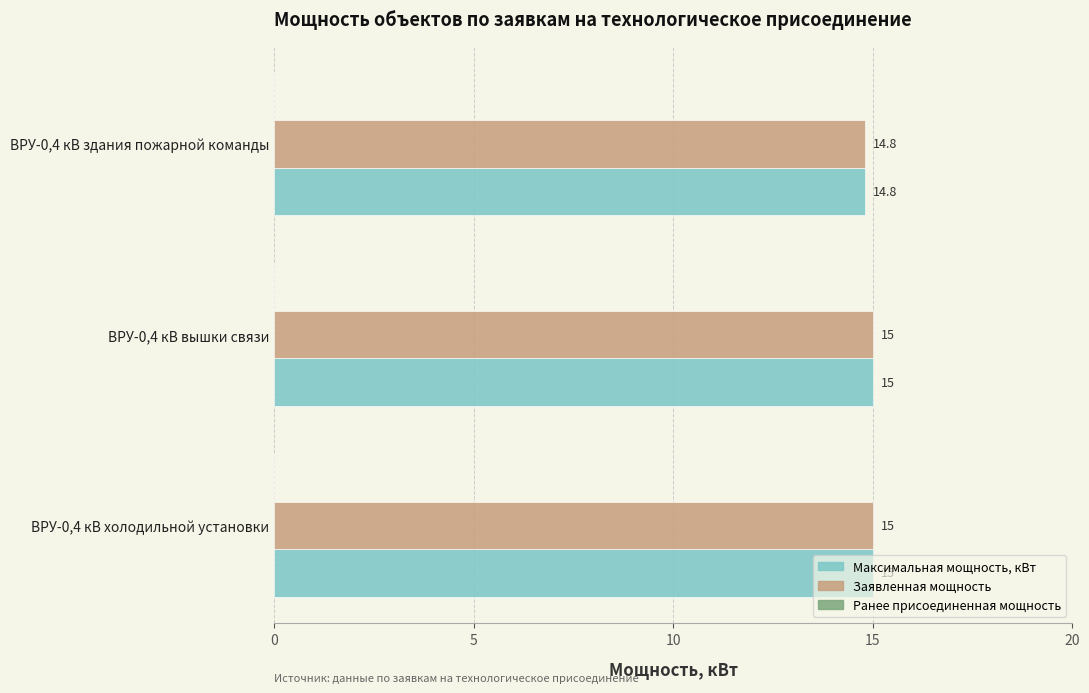

How many Максимальная мощность, кВт values are between 14 and 15?

3